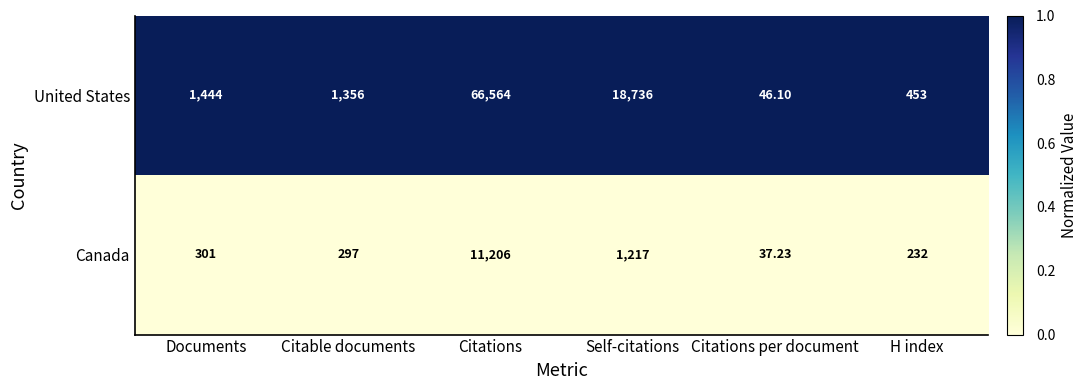

List the series in order of their peak value, lowest first.

Canada, United States